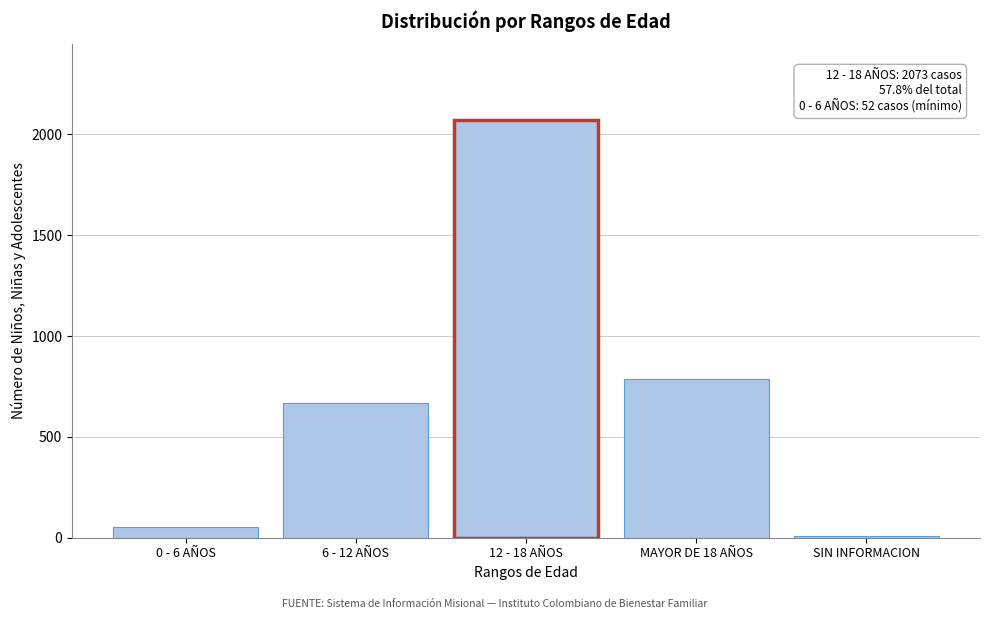

Reading right to left, what are all the values shown in this chart?

10	787	667	52